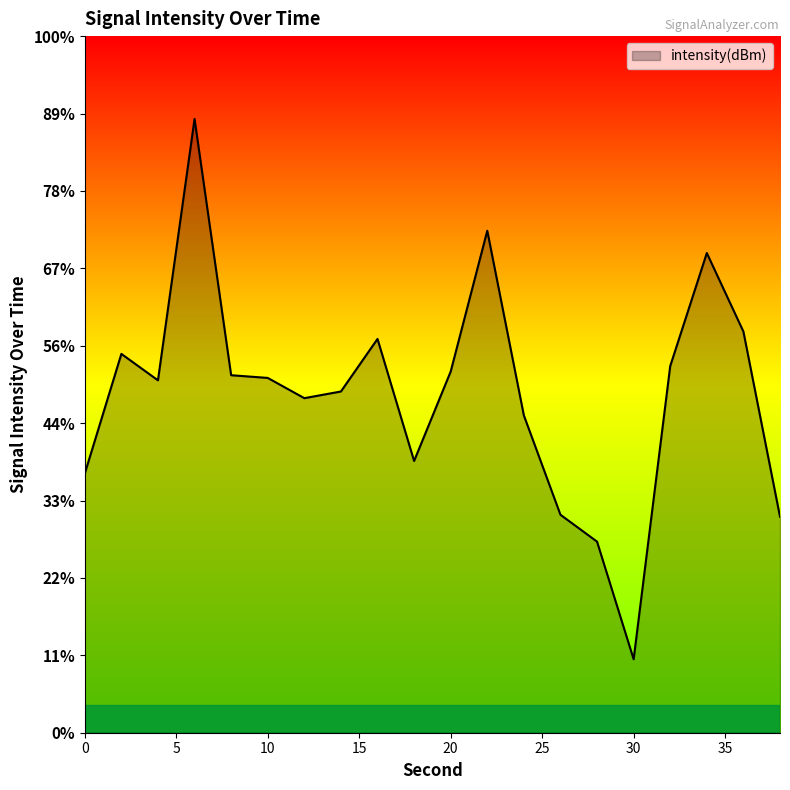

Reading left to right, list all the values displayed in this chart.

-133.3	-125.5	-127.2	-110.4	-126.9	-127.1	-128.4	-128.0	-124.6	-132.4	-126.7	-117.6	-129.5	-135.9	-137.7	-145.3	-126.3	-119.0	-124.1	-136.0